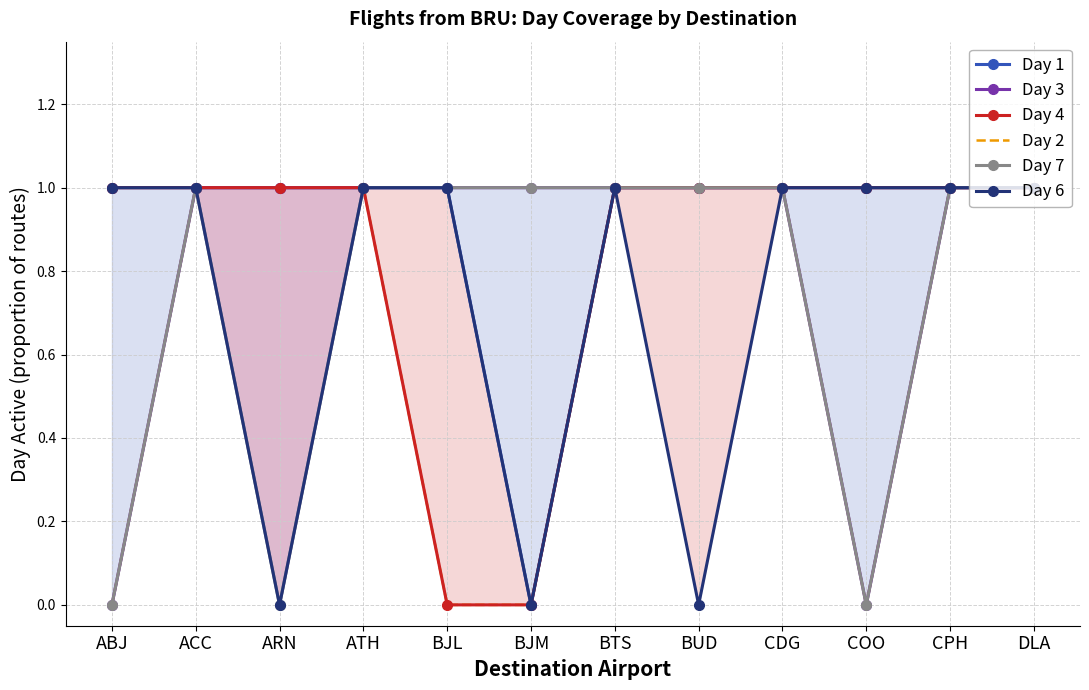

How many Day 4 values are between 1 and 2?

10